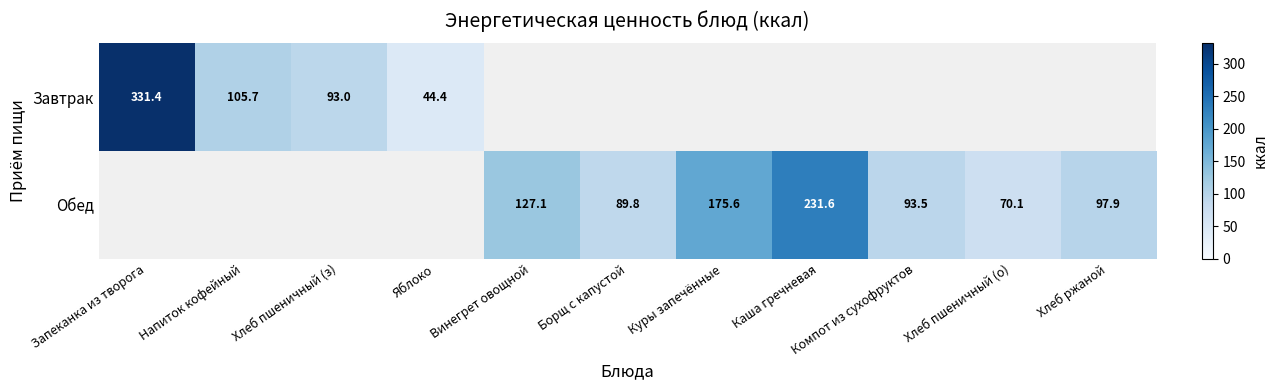

True or false: Обед has a value of 97.9 at Хлеб ржаной.

True